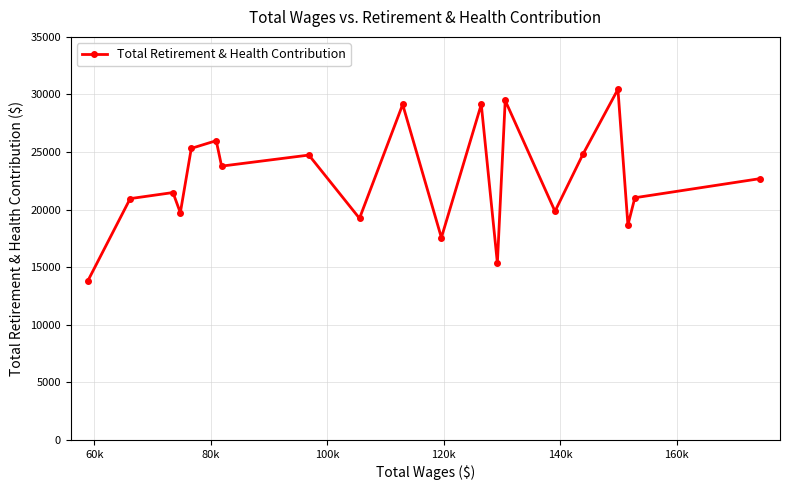

What is the smallest value displayed?

13809